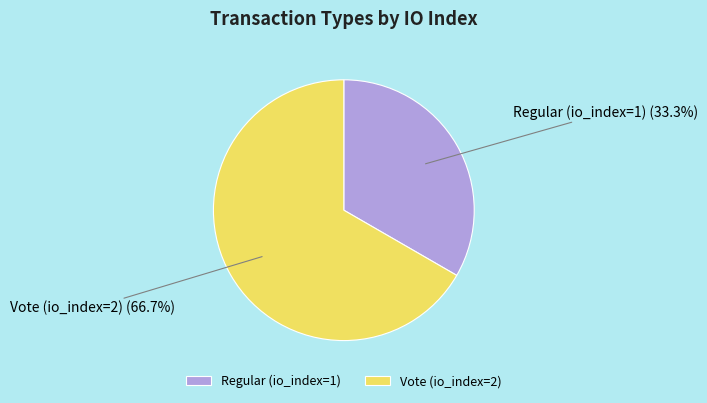

Between Regular (io_index=1) and Vote (io_index=2), which is larger?

Vote (io_index=2)